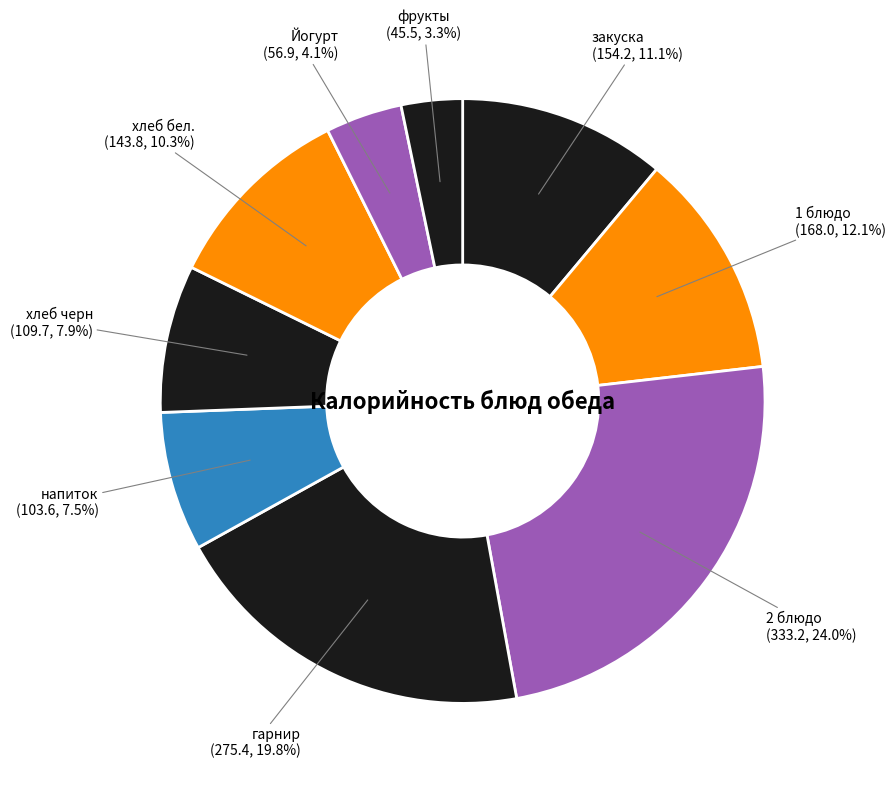

How many segments does this pie chart have?

9